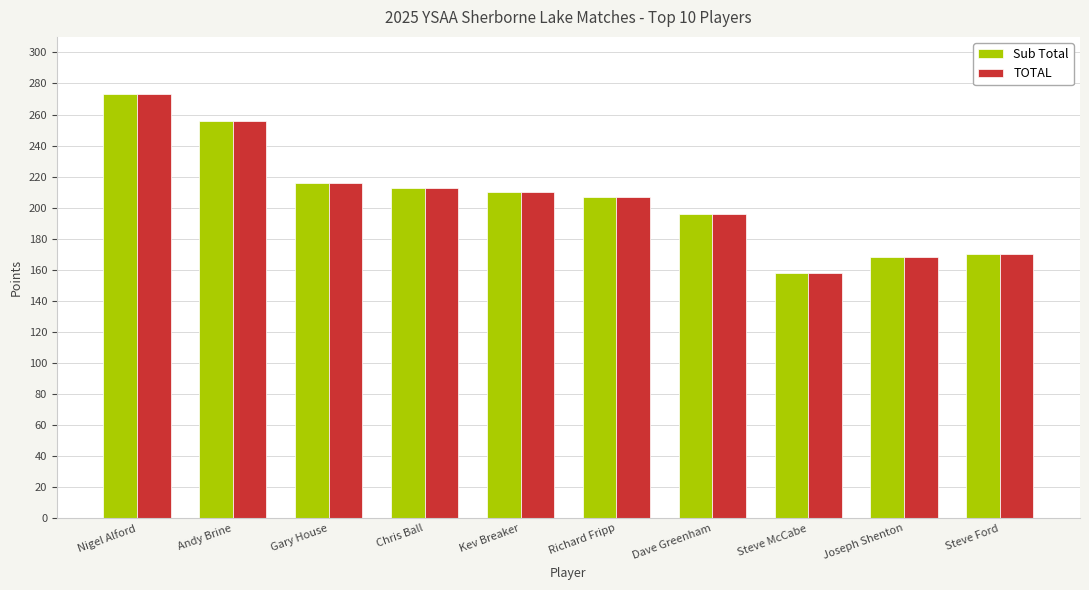

What position from the right is Joseph Shenton?

2